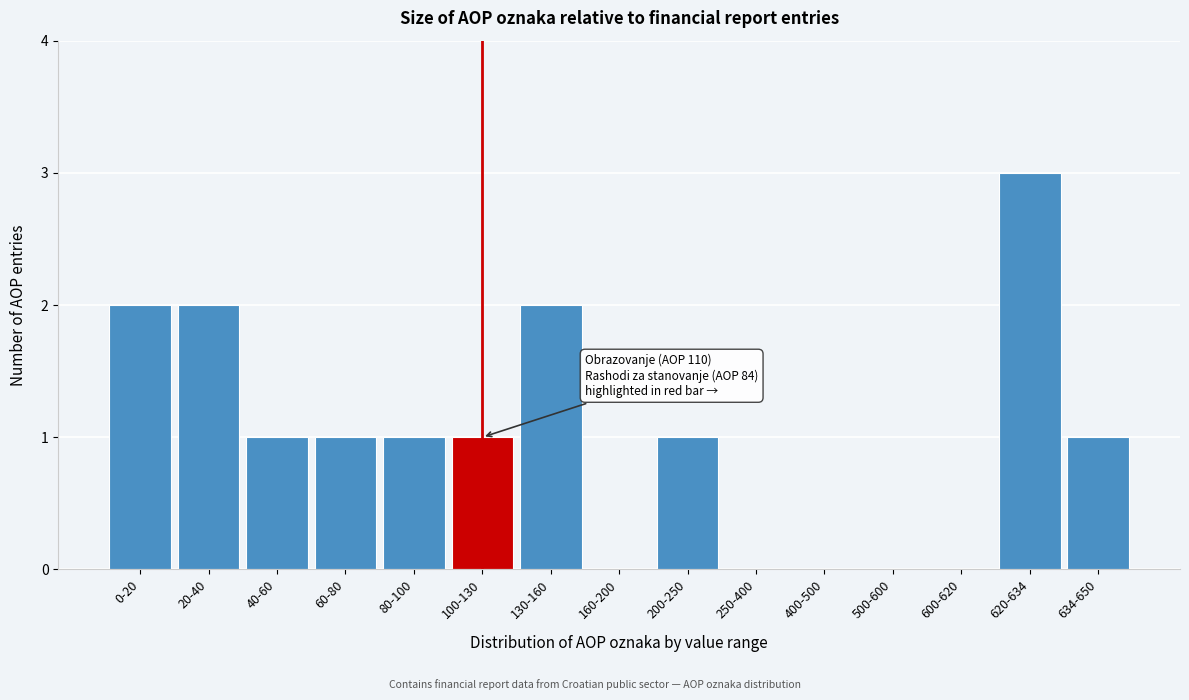

Reading left to right, extract all data points from this chart.

0-20=2	20-40=2	40-60=1	60-80=1	80-100=1	100-130=1	130-160=2	160-200=0	200-250=1	250-400=0	400-500=0	500-600=0	600-620=0	620-634=3	634-650=1